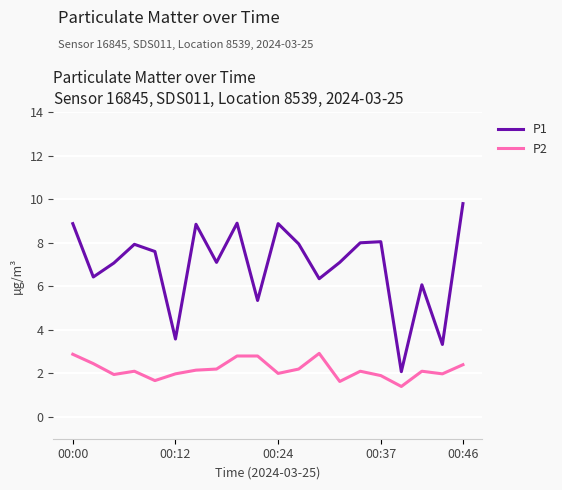

What is the difference between the maximum and minimum values in the P1 series?

7.7